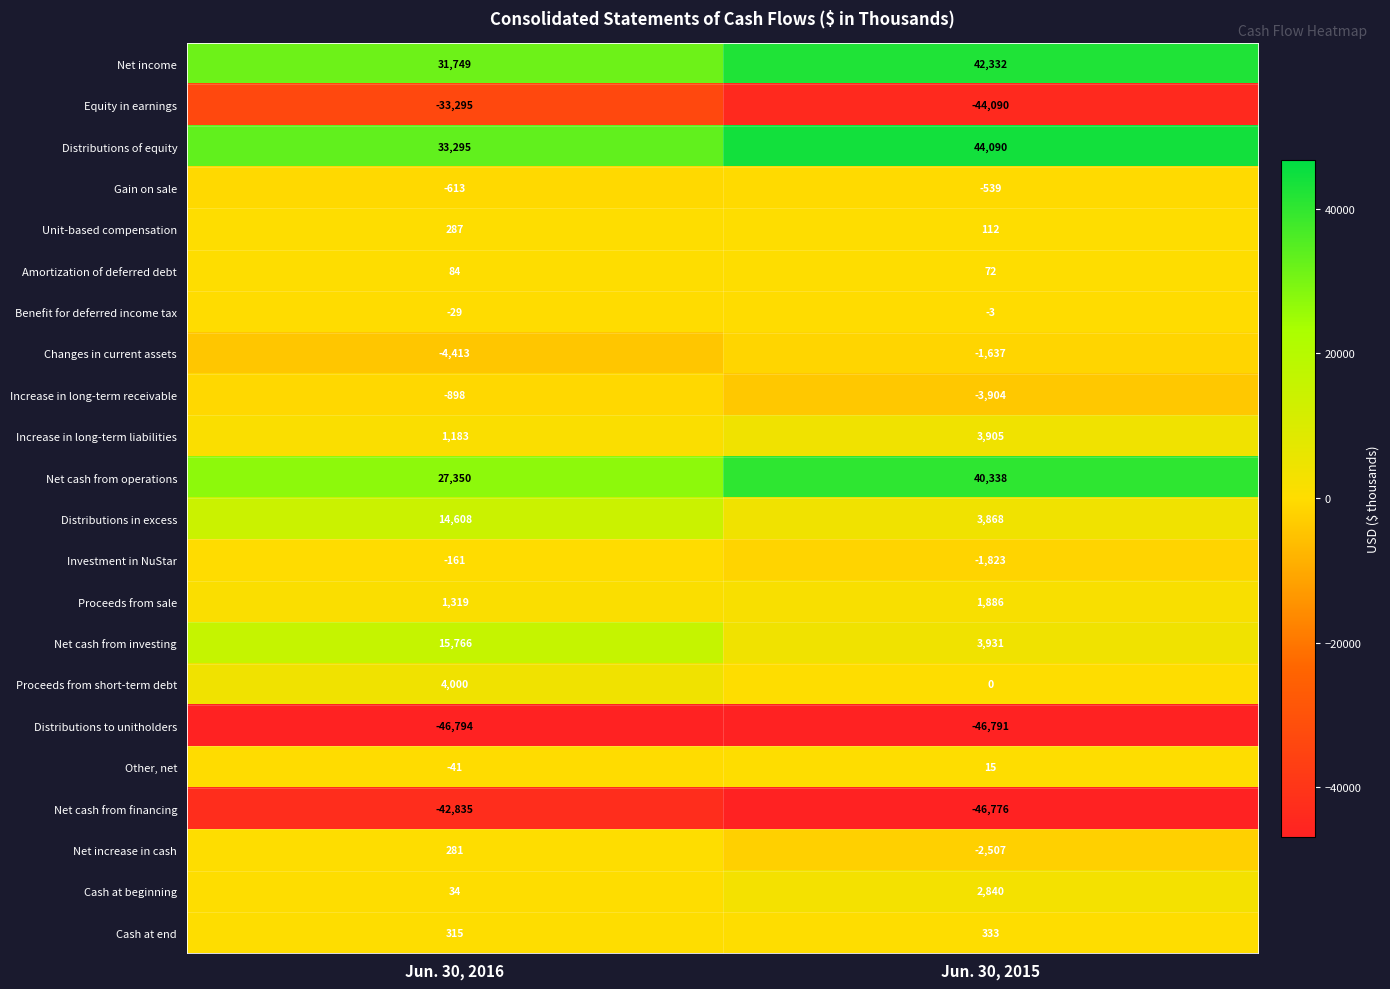

What is the difference between the maximum and minimum values in the Amortization of deferred debt series?

12